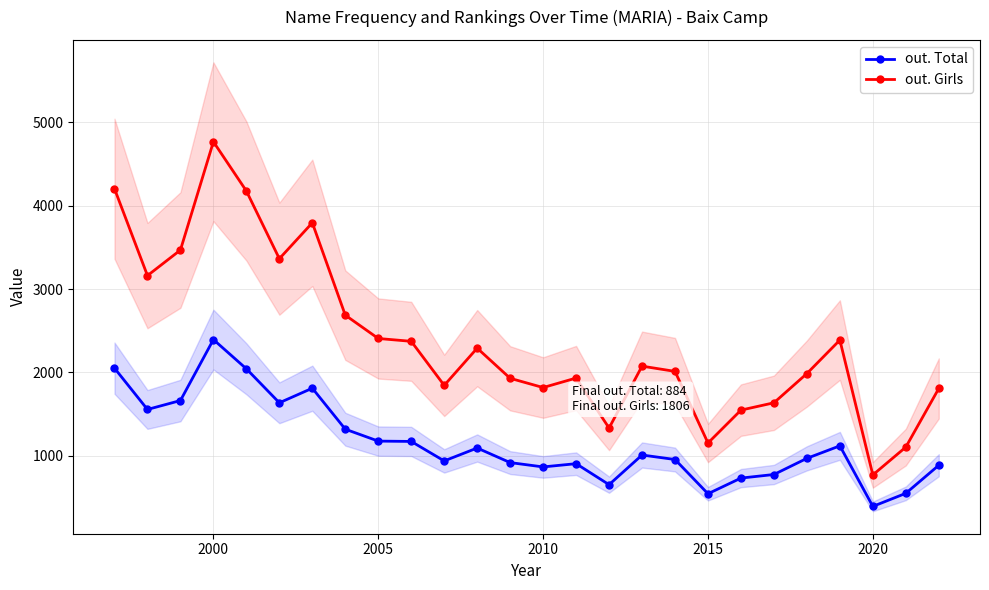

What is the maximum value for out. Total?

2393